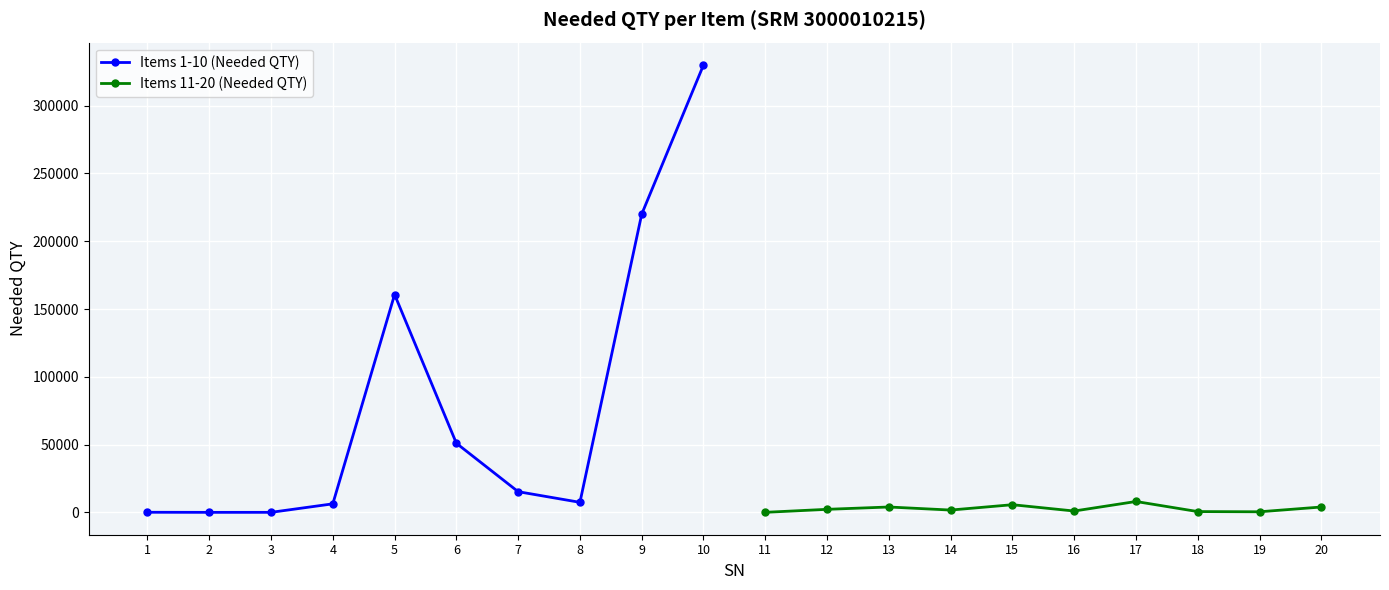

True or false: Items 1-10 (Needed QTY) has more than 0 interior local peaks.

True